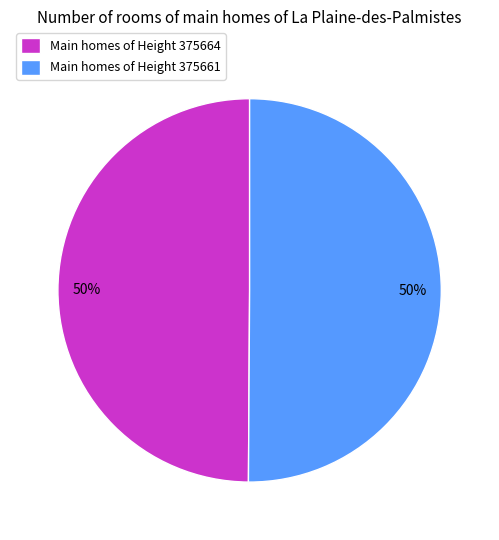

Approximately how many times larger is the value at Main homes of Height 375661 compared to Main homes of Height 375664?

1.0